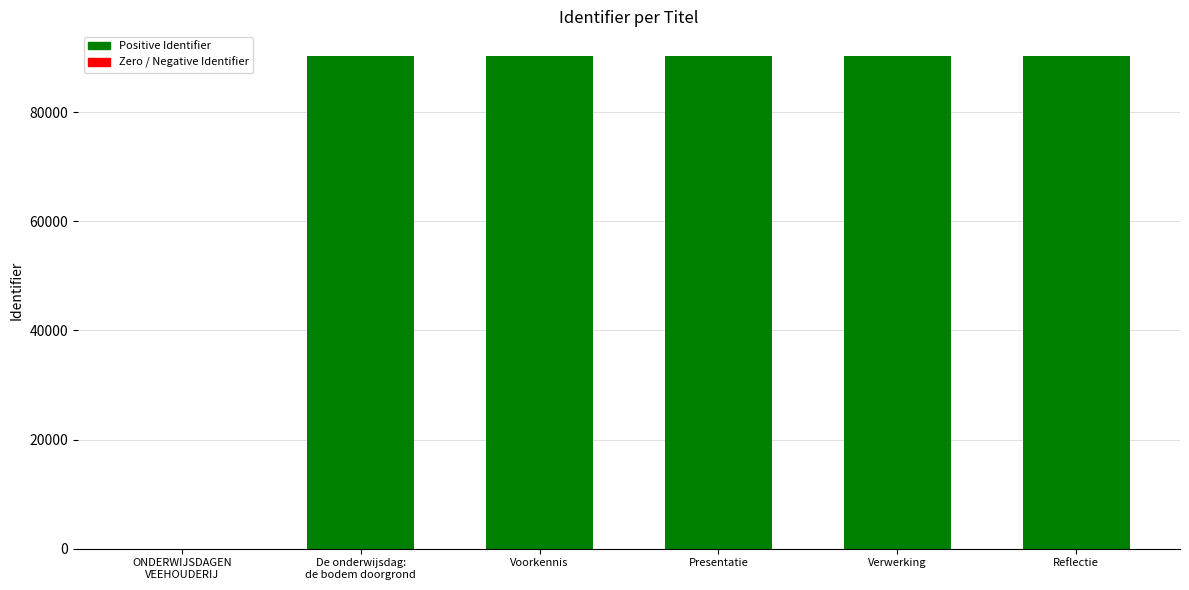

What is the sum of all values?

451505